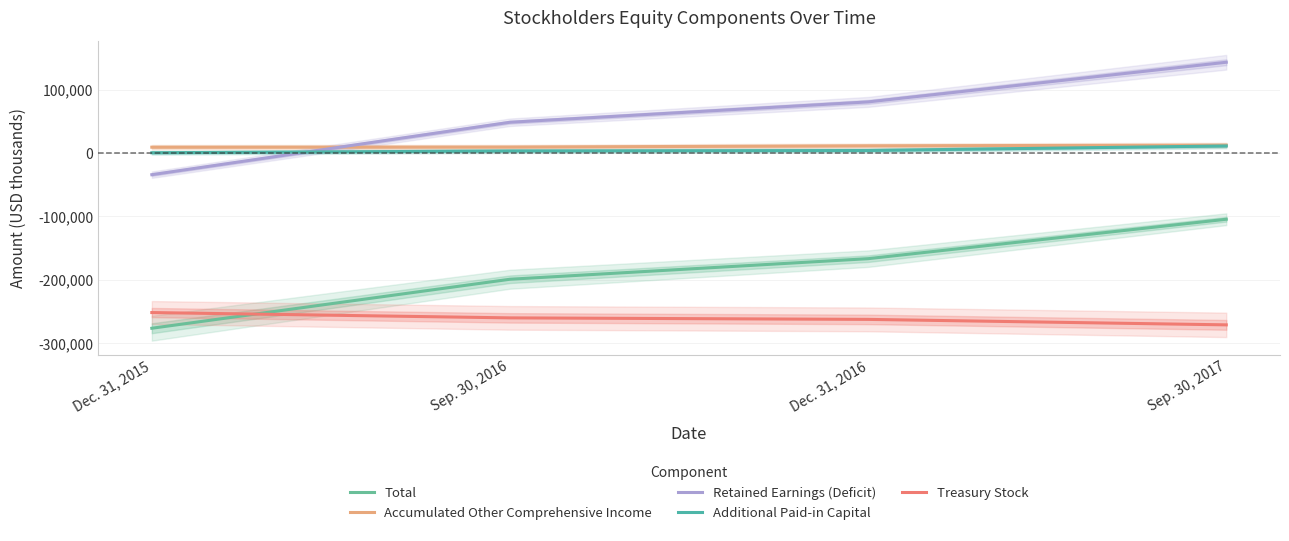

True or false: Retained Earnings (Deficit) has more than 1 points higher than both neighbors.

False